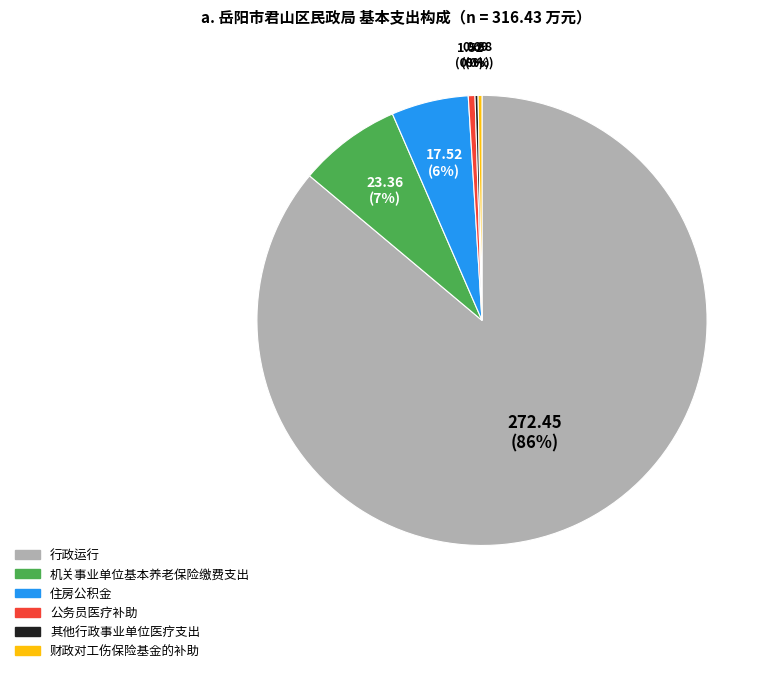

To the nearest percent, what percentage of the pie is 机关事业单位基本养老保险缴费支出?

7%